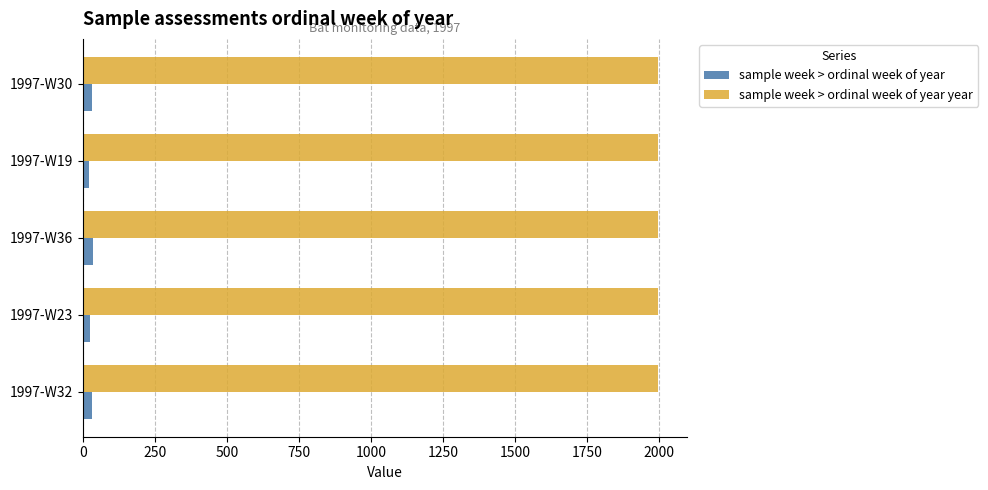

What is the average value of the sample week > ordinal week of year year series?

1997